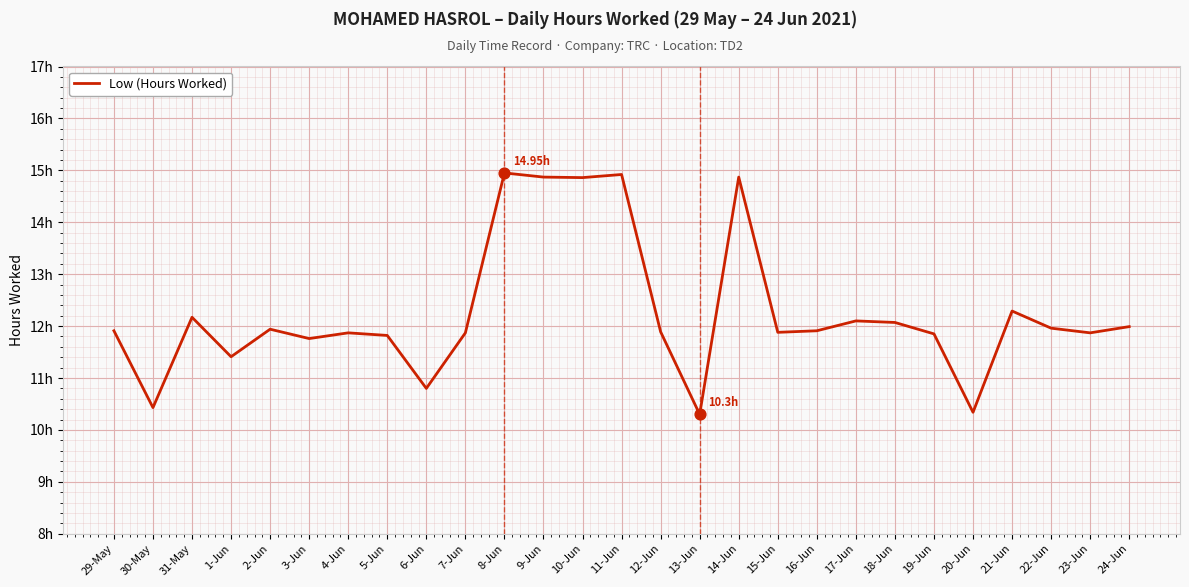

What is the ratio of the value at 31-May to the value at 18-Jun?

1.0